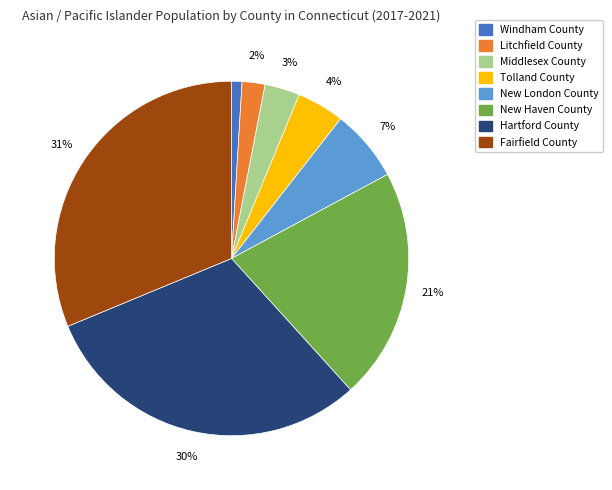

Rank the categories by value from highest to lowest.

Fairfield County, Hartford County, New Haven County, New London County, Tolland County, Middlesex County, Litchfield County, Windham County